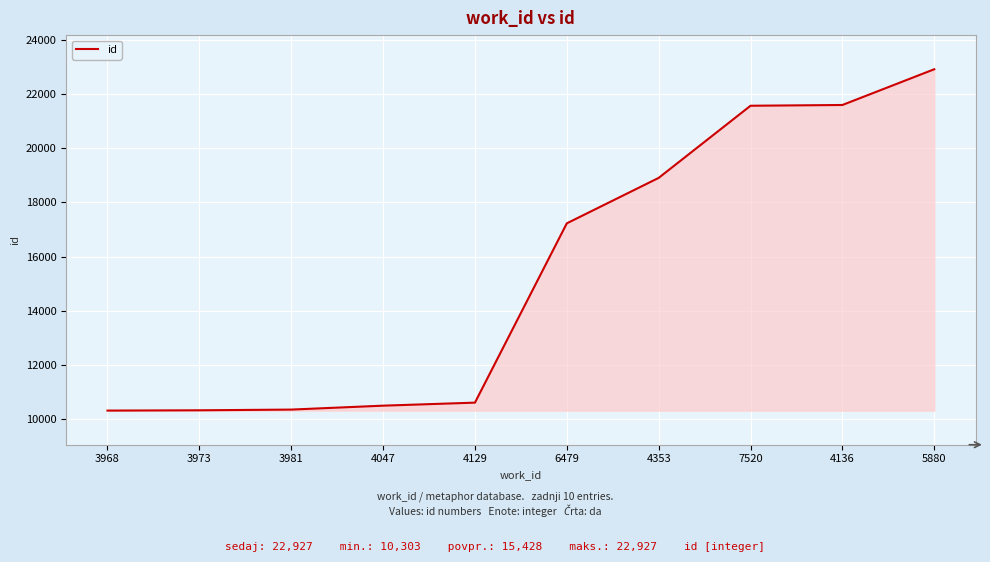

What is the greatest value displayed?

22927